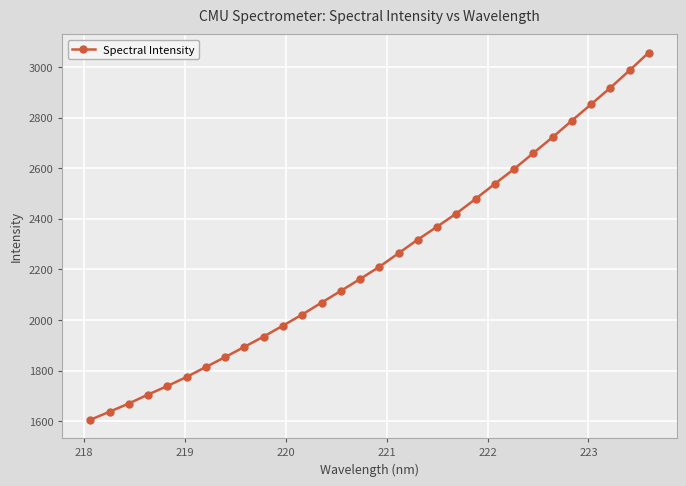

True or false: the data has more than 1 interior local peaks.

False